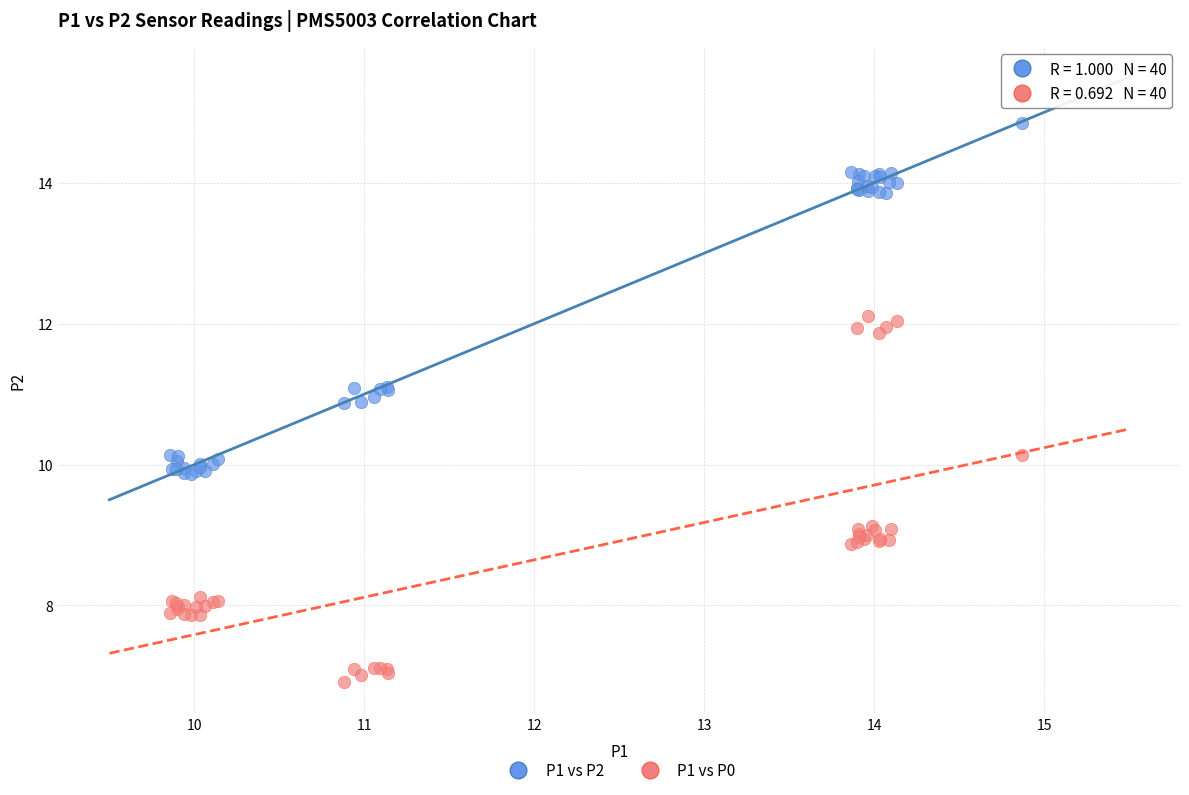

Which series reaches the maximum Y coordinate?

P1 vs P2